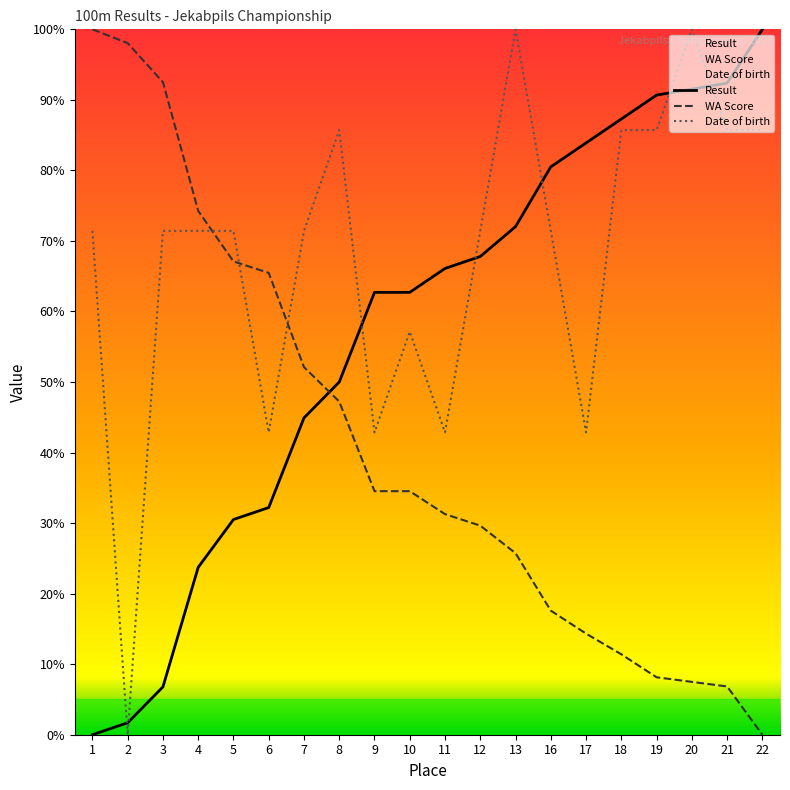

What is the difference between the Result values at 6 and 17?

51.7